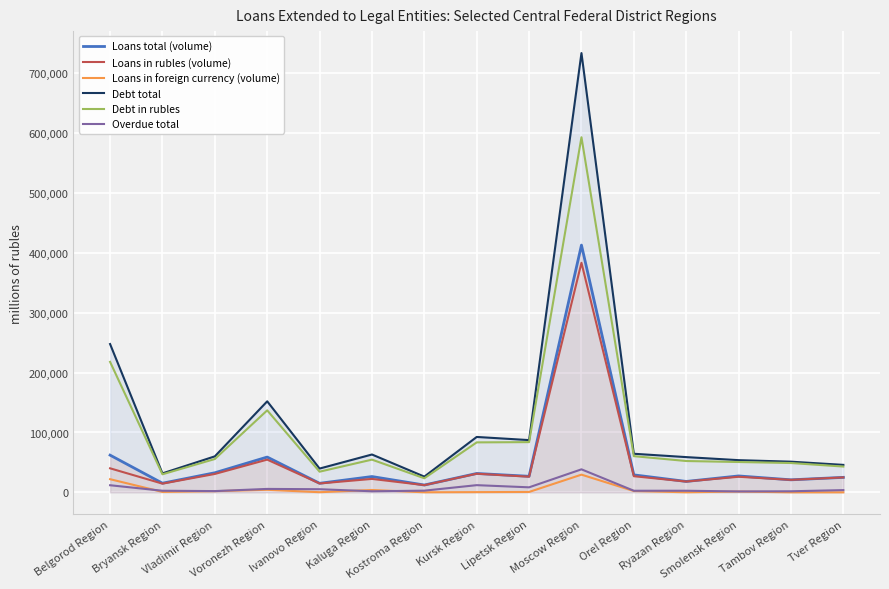

At which category does Debt in rubles reach its first local valley?

Bryansk Region